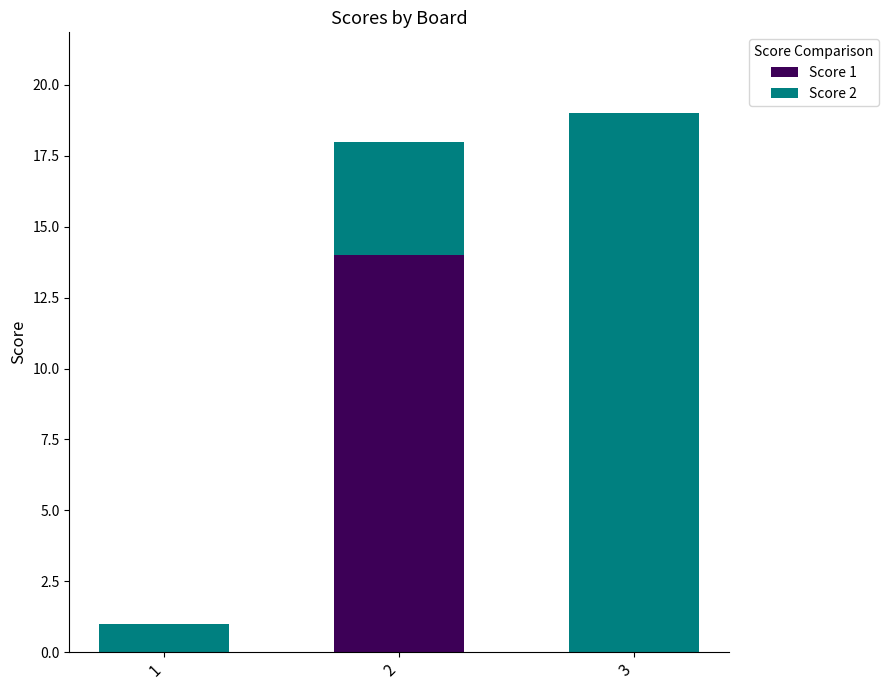

At which category is the sum across all series the highest?

3